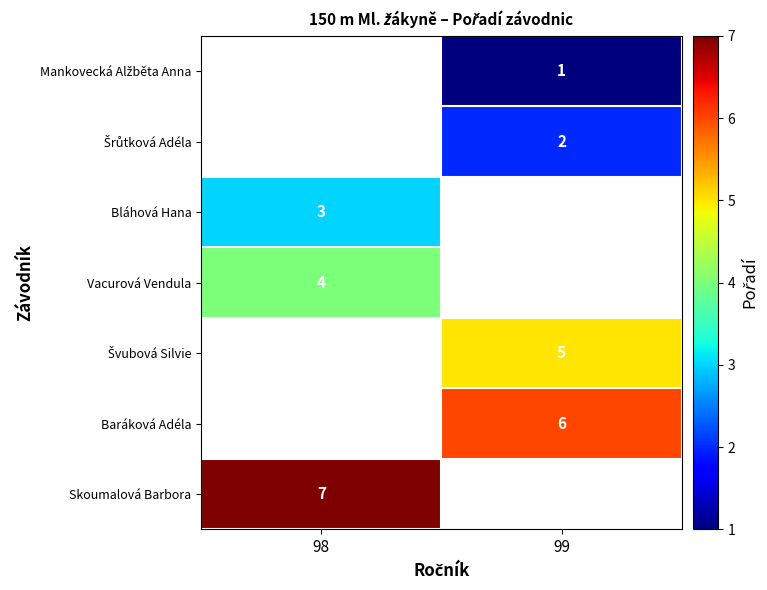

How many series are shown in this chart?

7